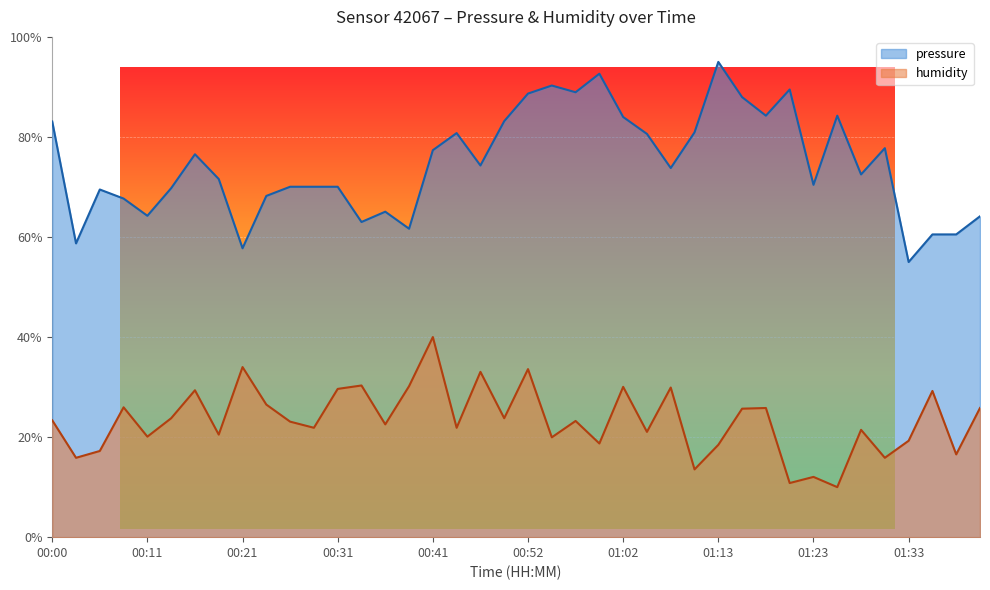

Is it true that pressure equals 83.2 at 00:49?

True